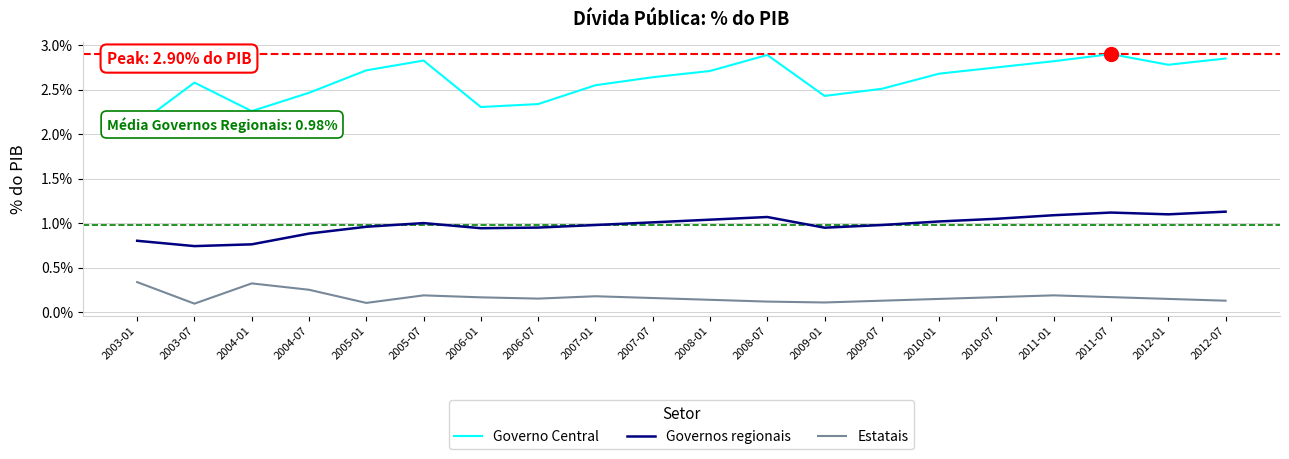

At which category does Governos regionais reach its first local valley?

2003-07